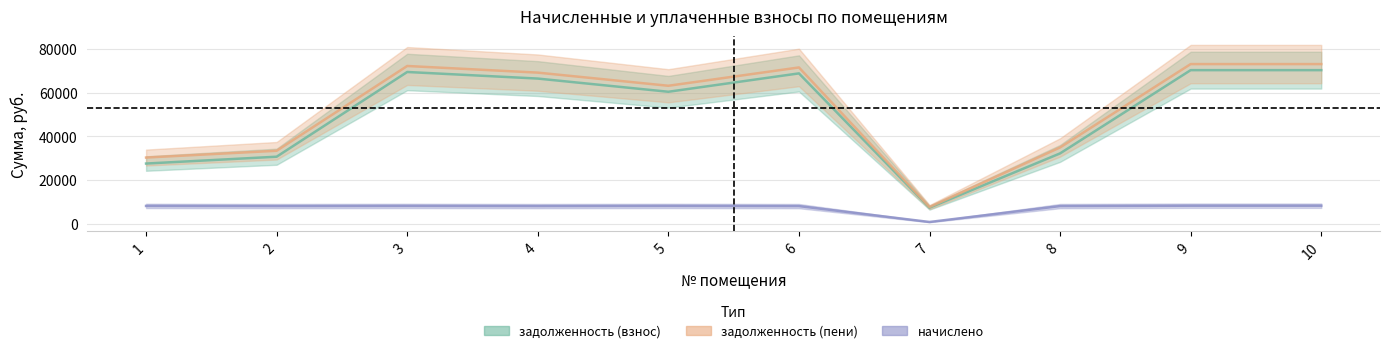

What are all the series names shown in the legend?

задолженность (взнос), задолженность (пени), начислено